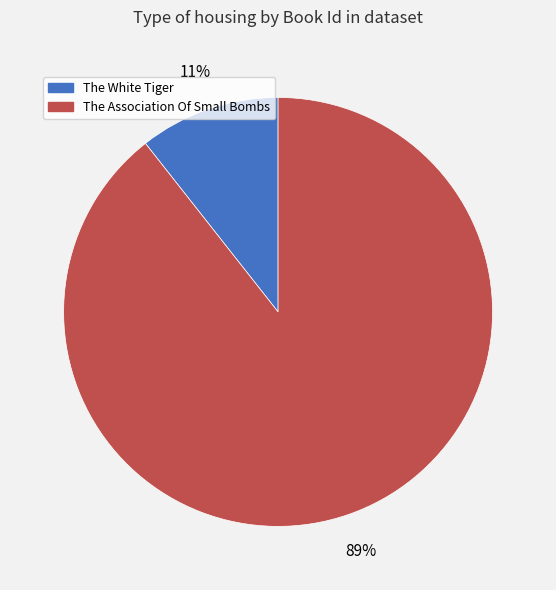

Between The White Tiger and The Association Of Small Bombs, which is larger?

The Association Of Small Bombs